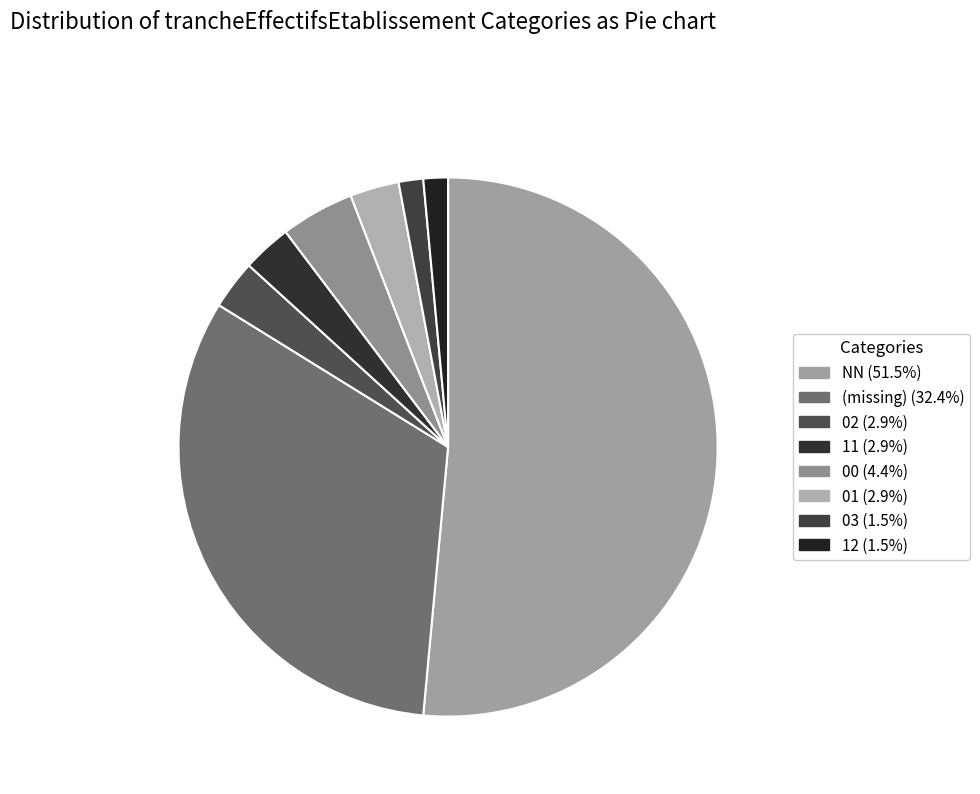

Count the number of slices in the pie.

8